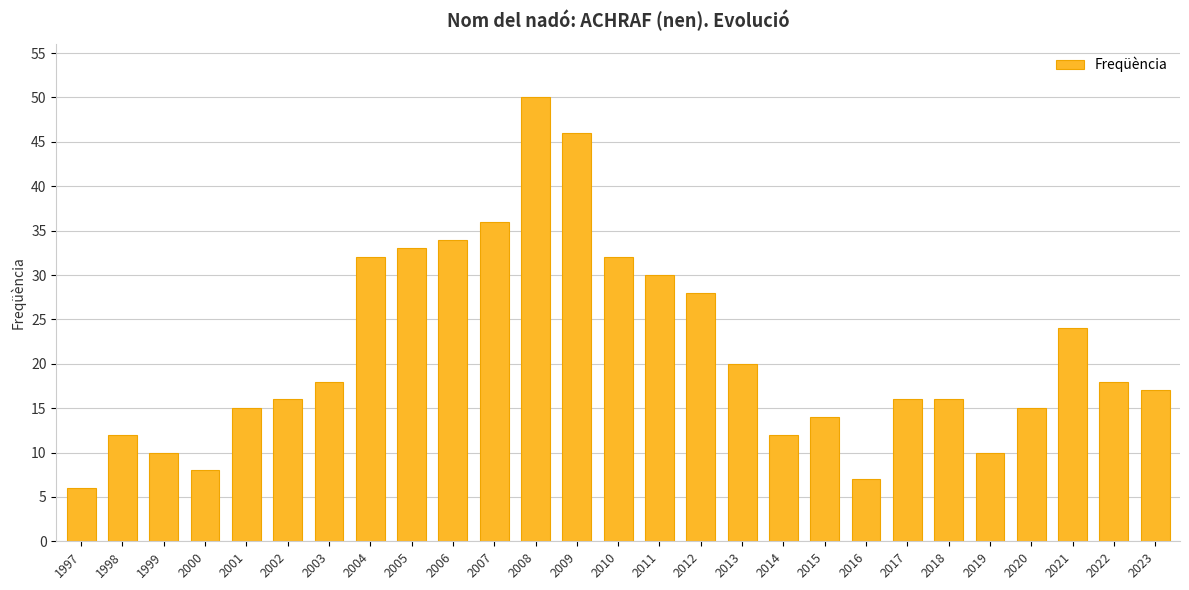

What is the average value?

21